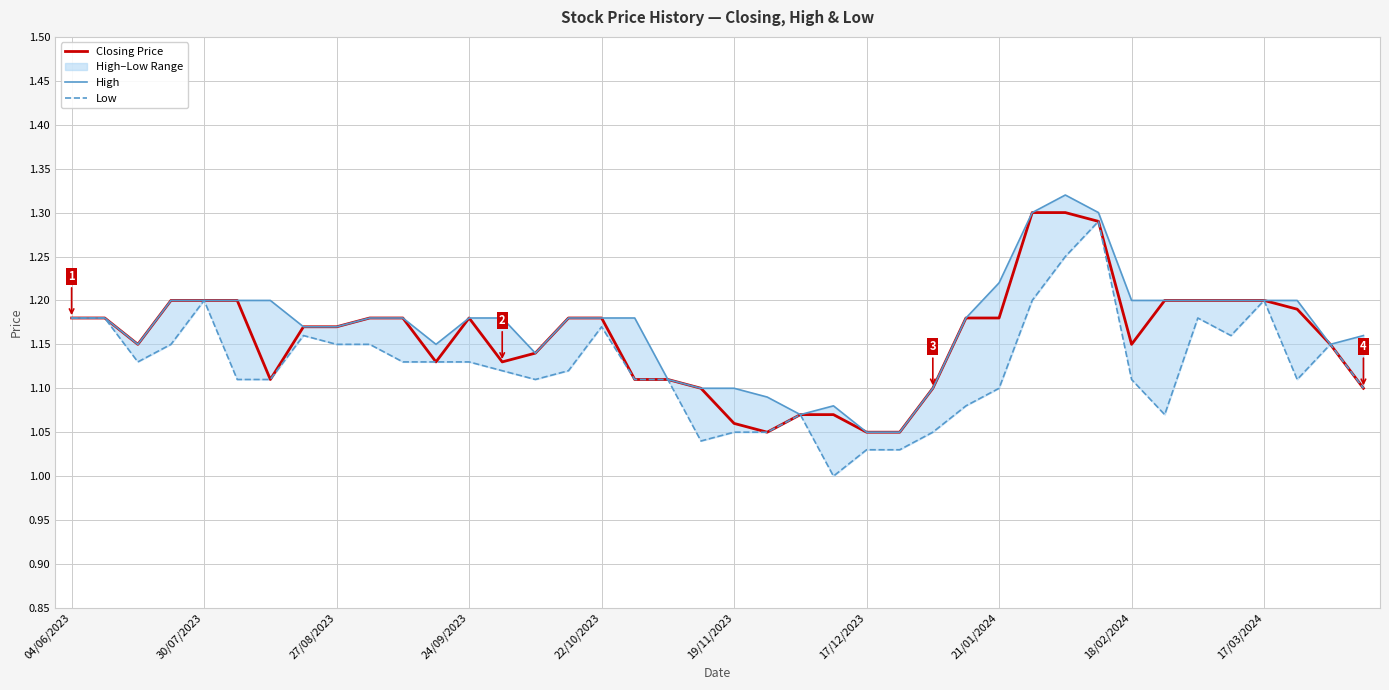

Rank the series by their average value, from highest to lowest.

High, Closing Price, Low